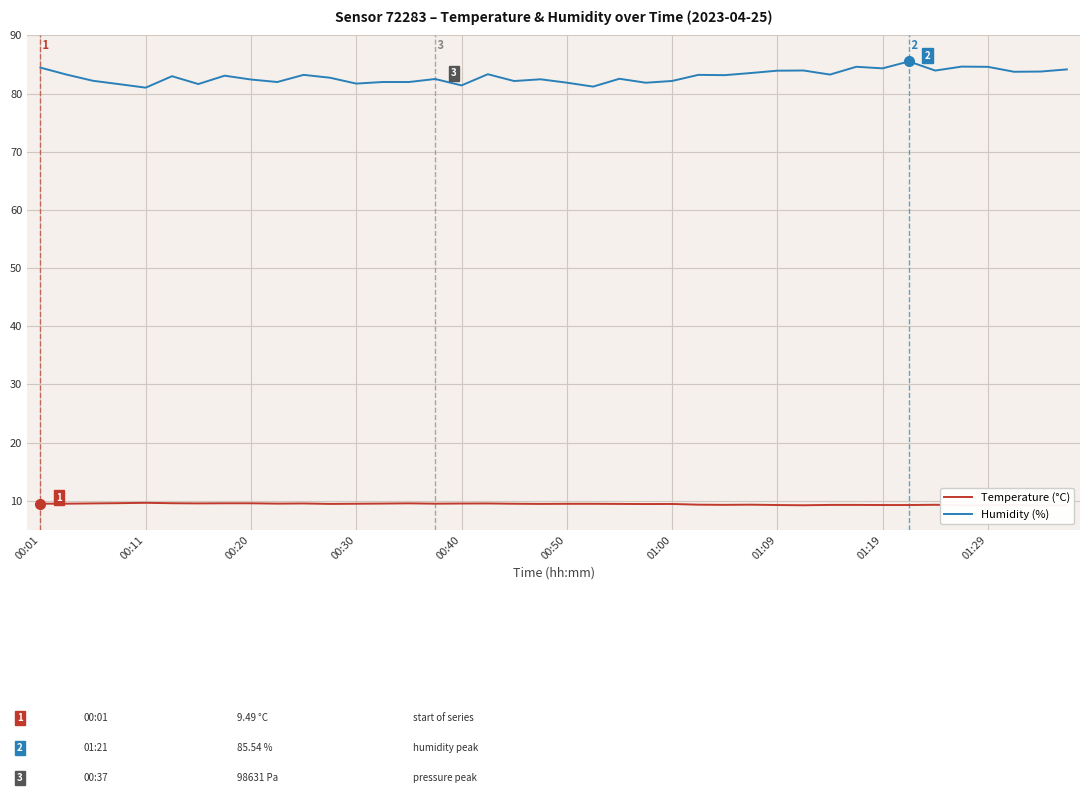

The Humidity (%) series shows 121.2 at 00:50. True or false?

False